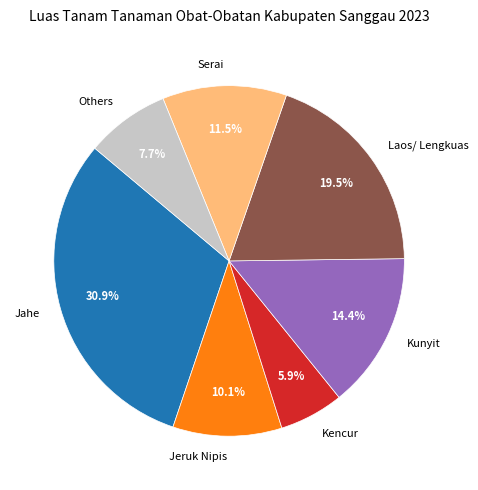

Does Kunyit represent more than half of the total?

No